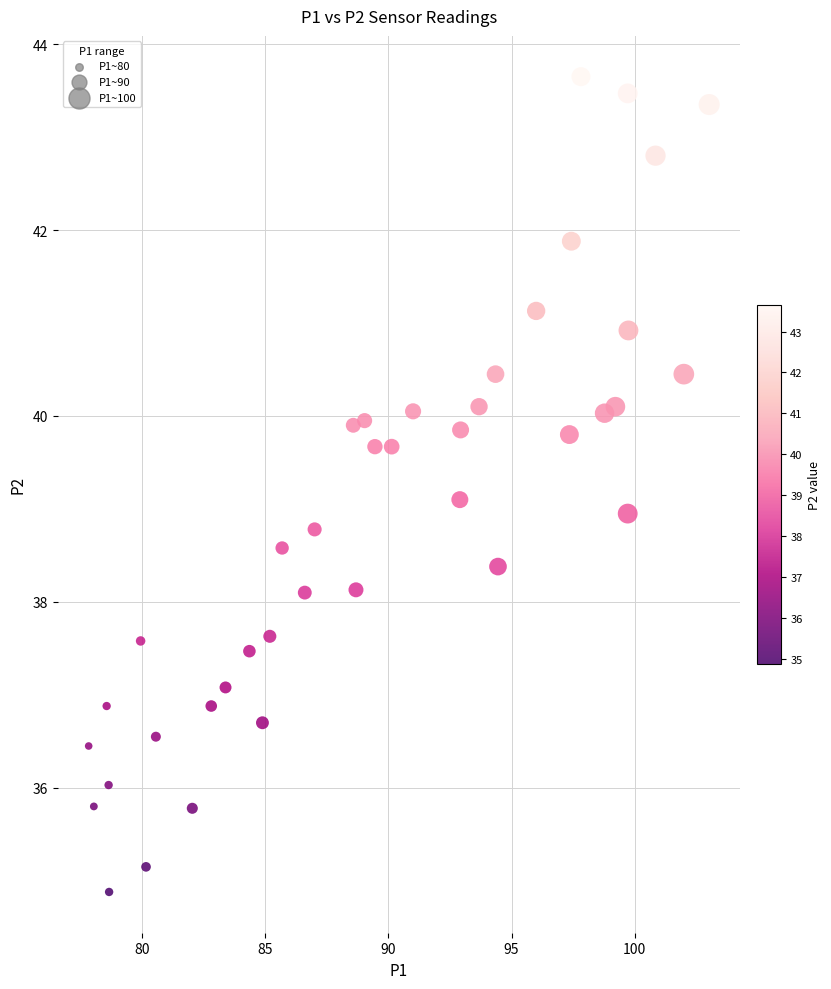

What is the range of X values (max minus min)?

25.2